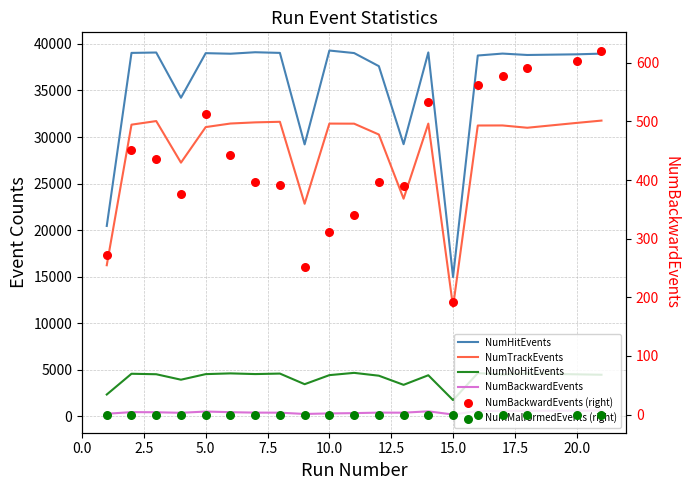

Which series has the largest total across all categories?

NumHitEvents